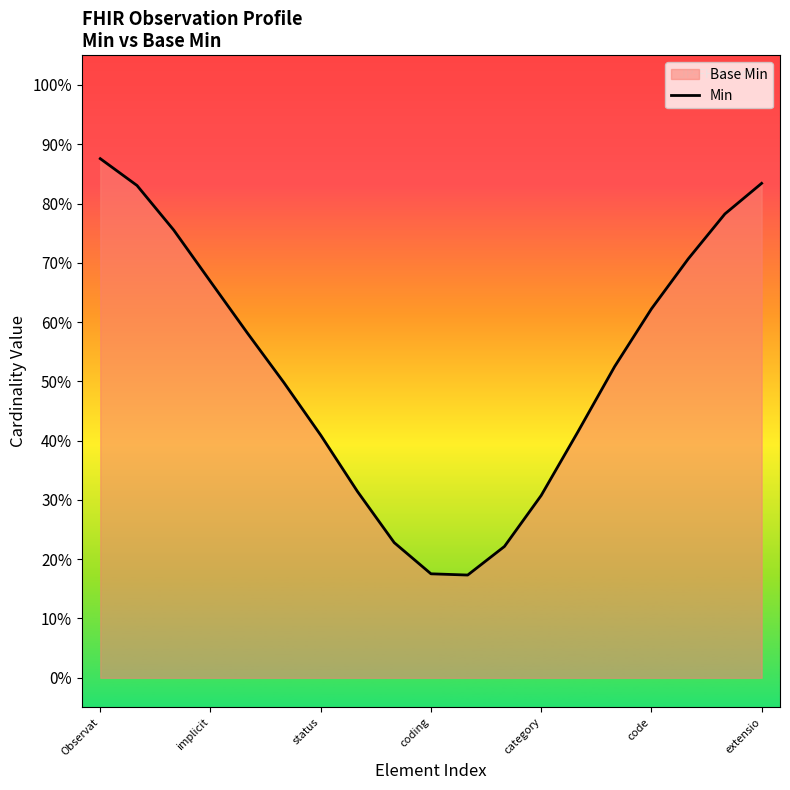

What is the difference between the maximum and minimum values?

0.7